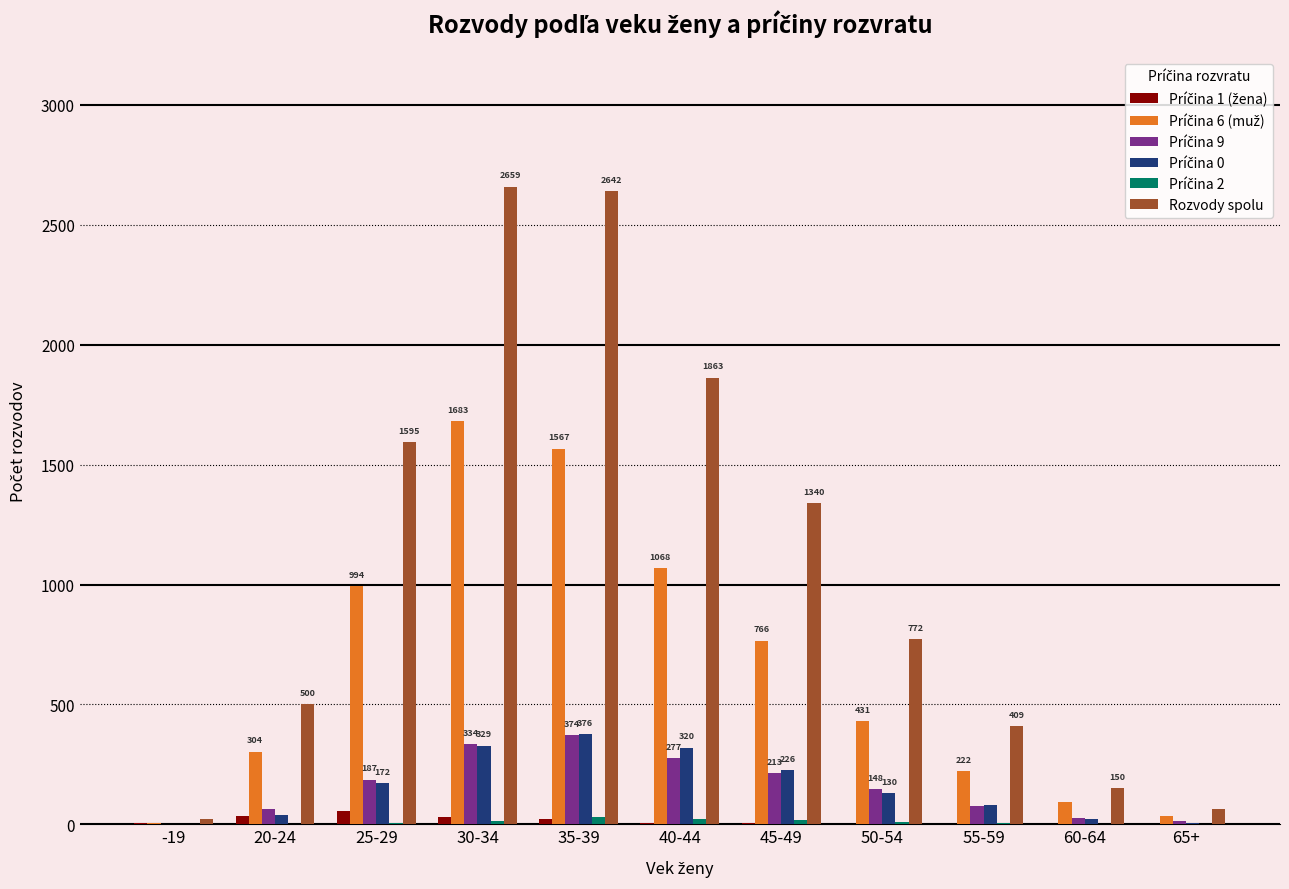

Which series changed the most between 30-34 and 40-44?

Rozvody spolu